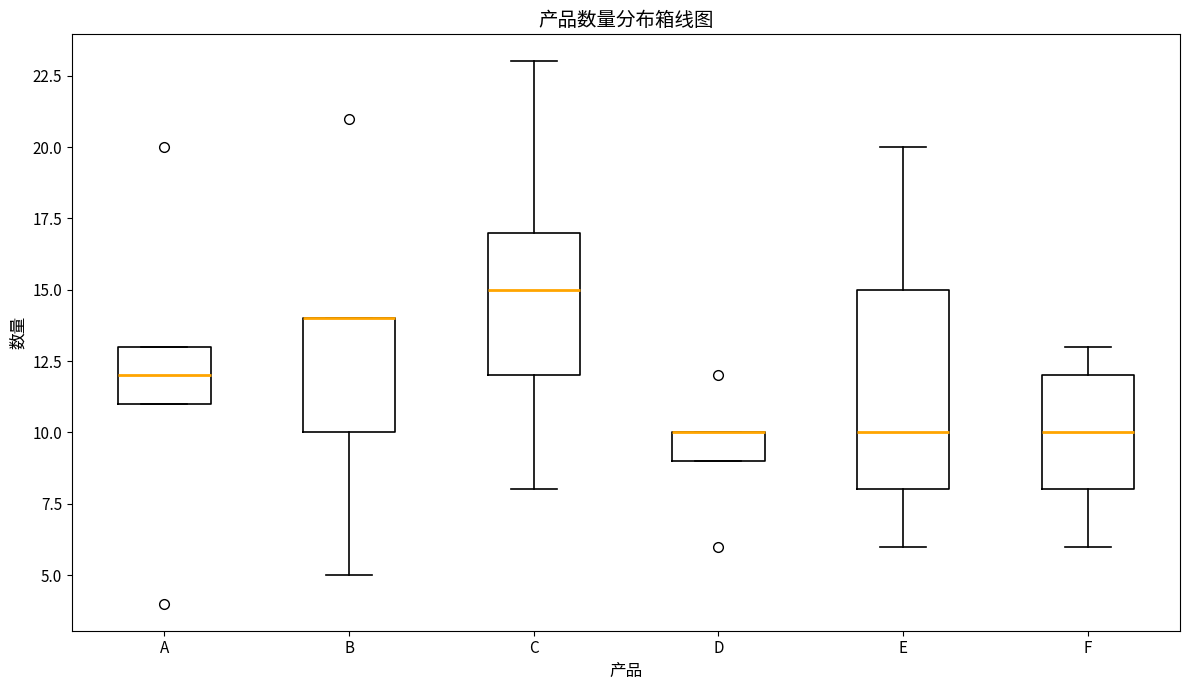

Comparing the boxes themselves (not the whiskers), which one is the tallest?

E